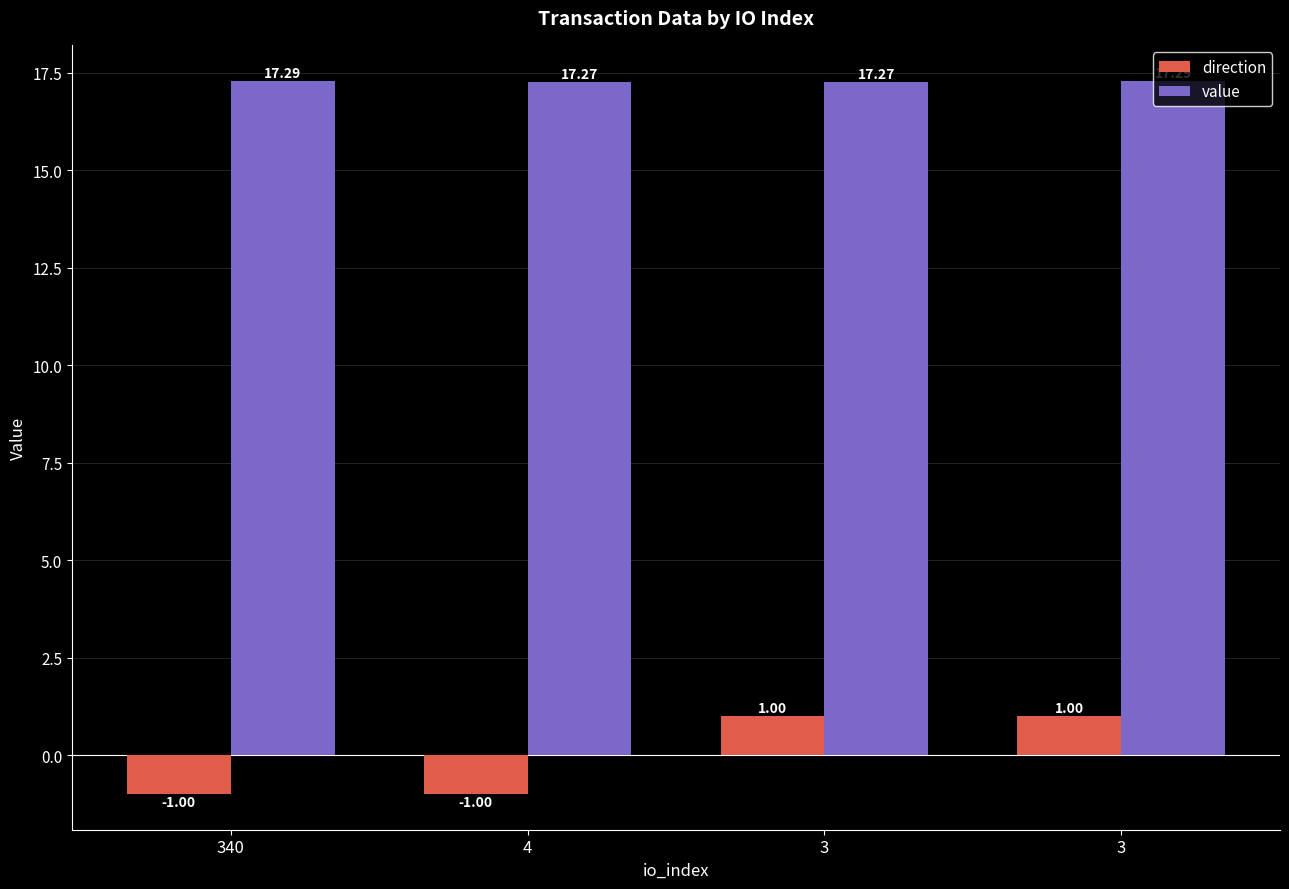

How many data points does each series have?

4